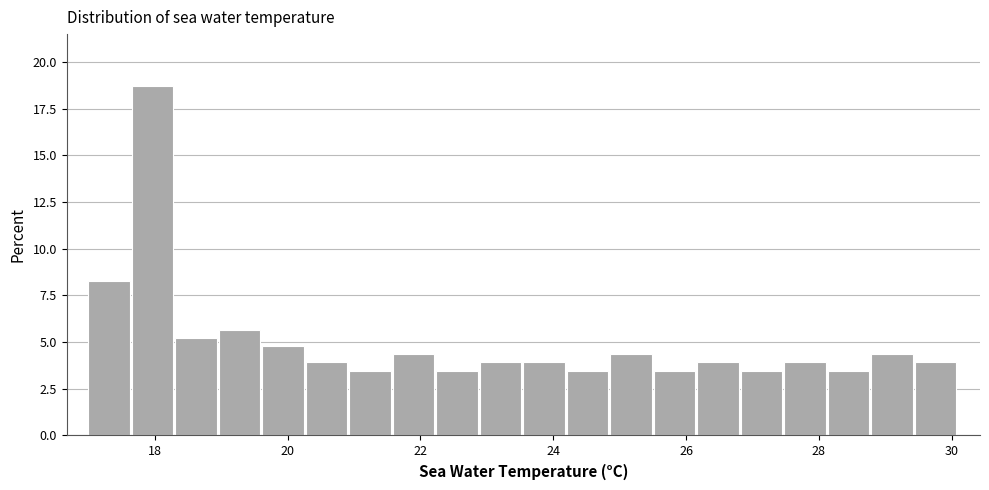

Around what value on the x-axis is the tallest bar? Give the approximate position of its centre, as read against the axis.

18.0